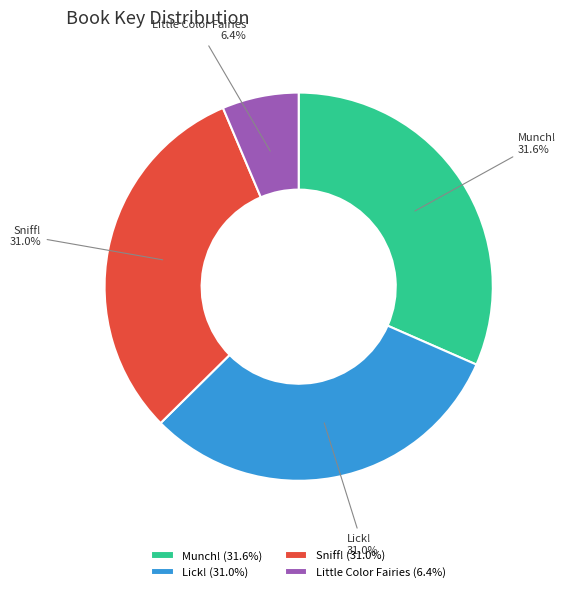

Which category has the smallest portion of the pie?

Little Color Fairies